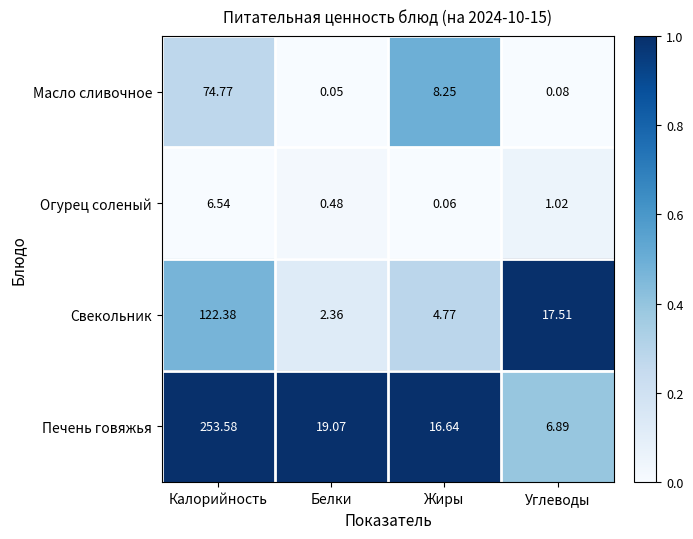

Which category has the lowest value in the Масло сливочное series?

Белки